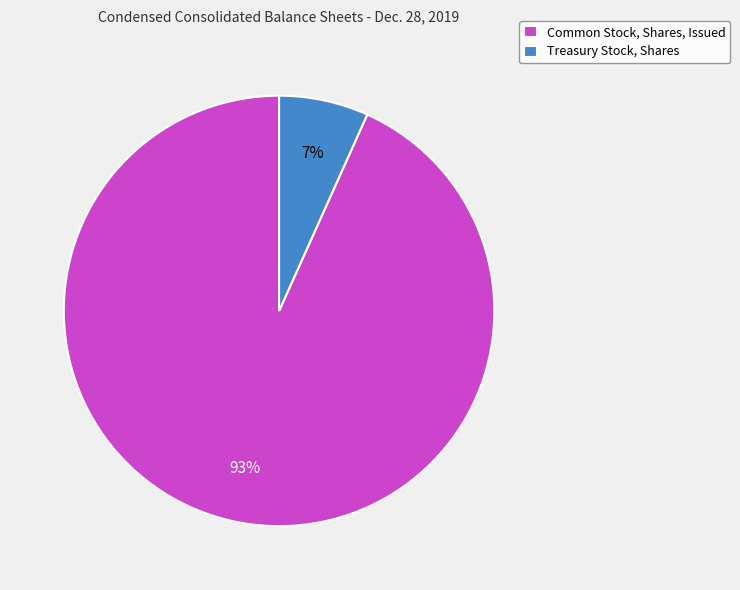

What is the smallest slice in the pie chart?

Treasury Stock, Shares